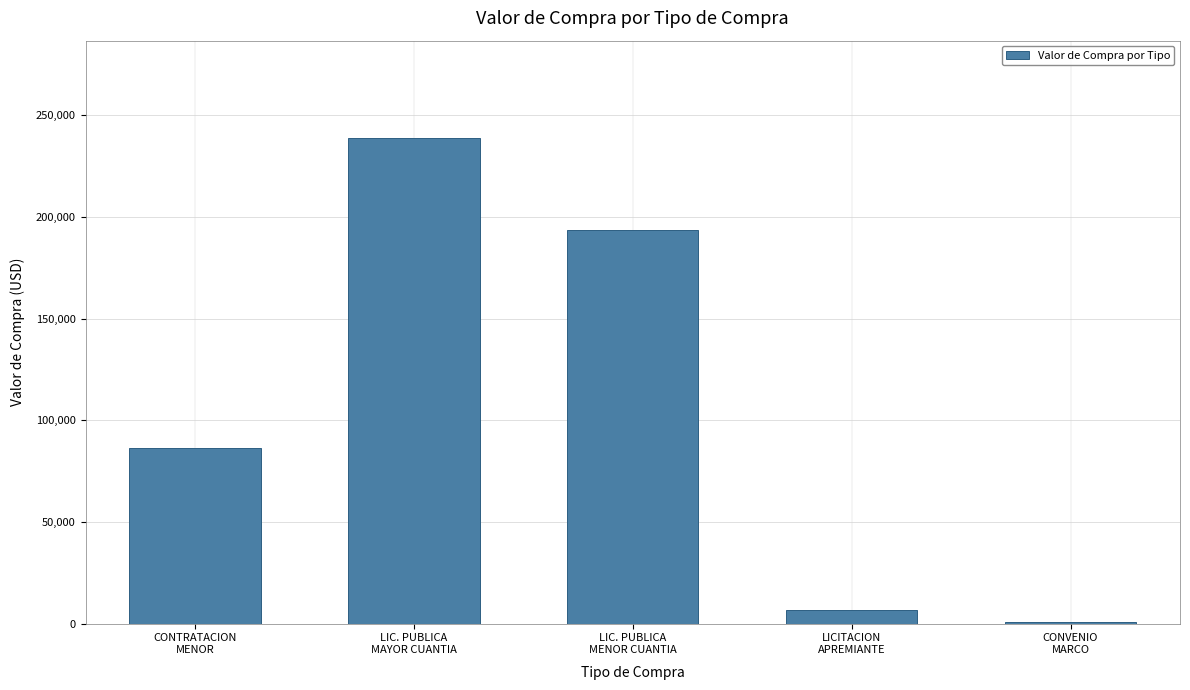

What is the greatest value displayed?

238956.4